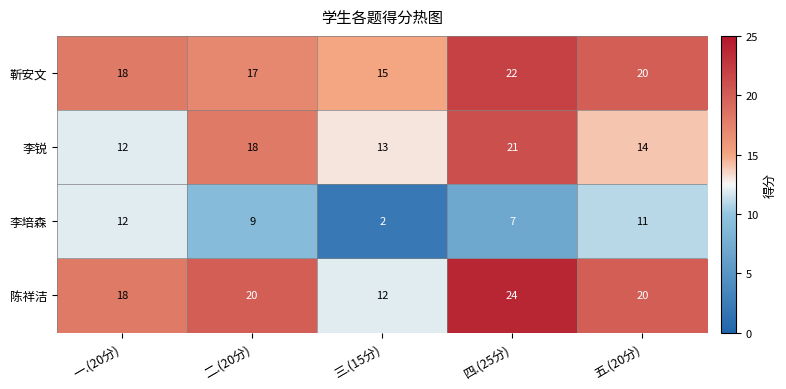

Count the number of categories in the chart.

5